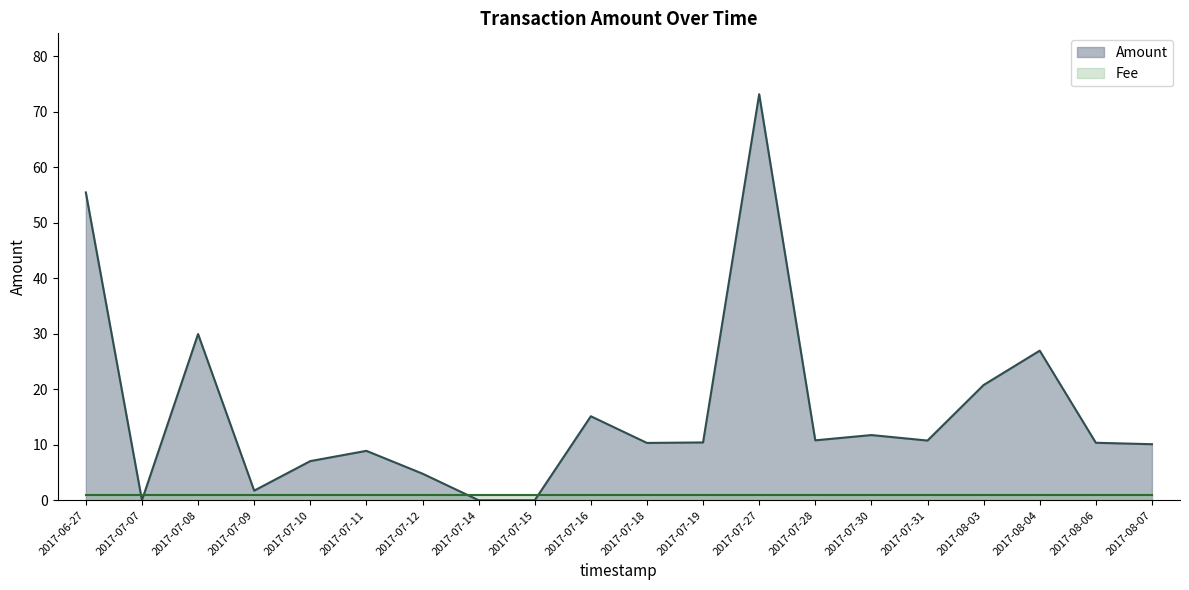

At which category does the data reach its first local valley?

2017-07-07